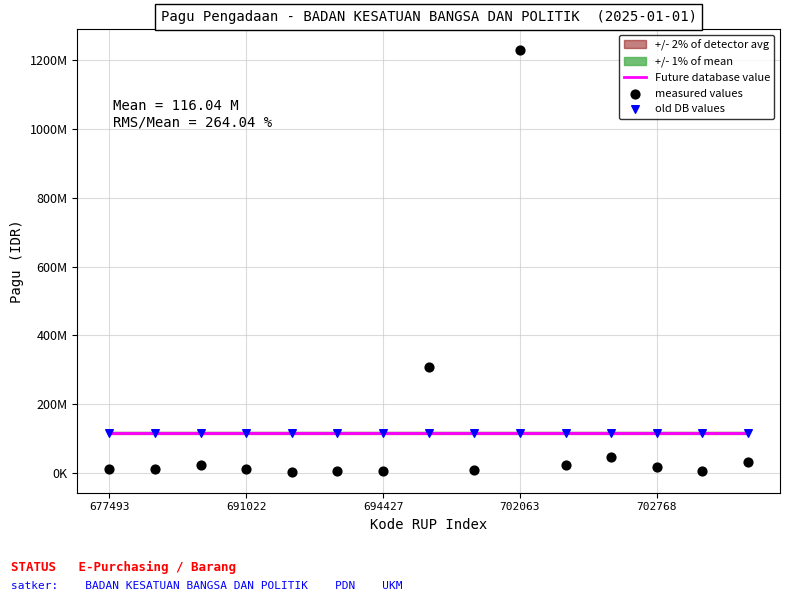

Is the value of old DB values at 13 greater than the value of measured values at 702768?

Yes